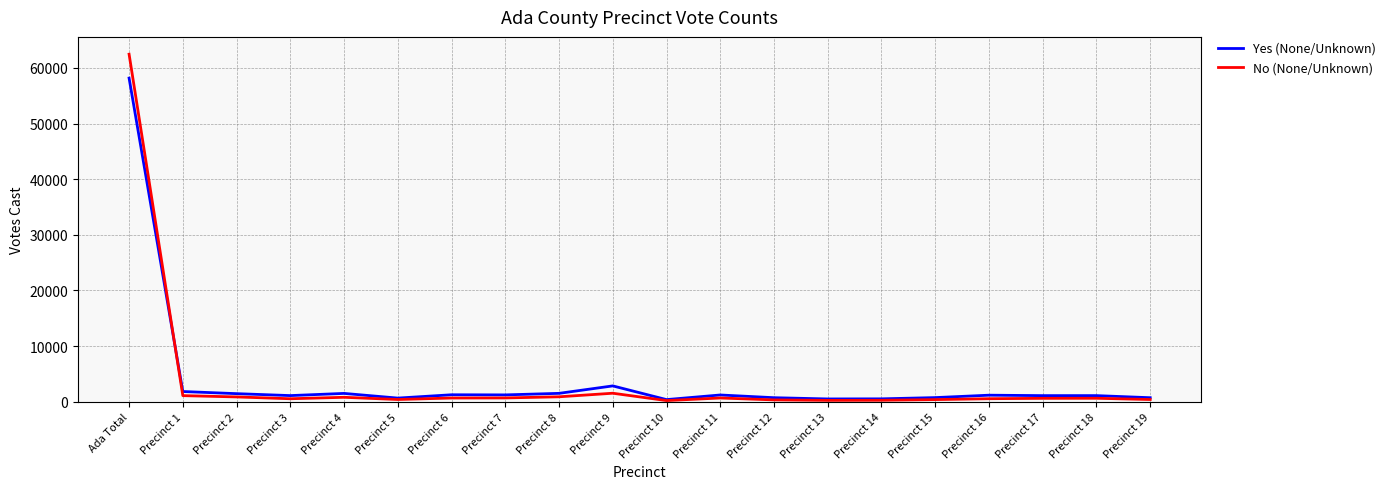

Rank the series by their maximum value, from highest to lowest.

No (None/Unknown), Yes (None/Unknown)